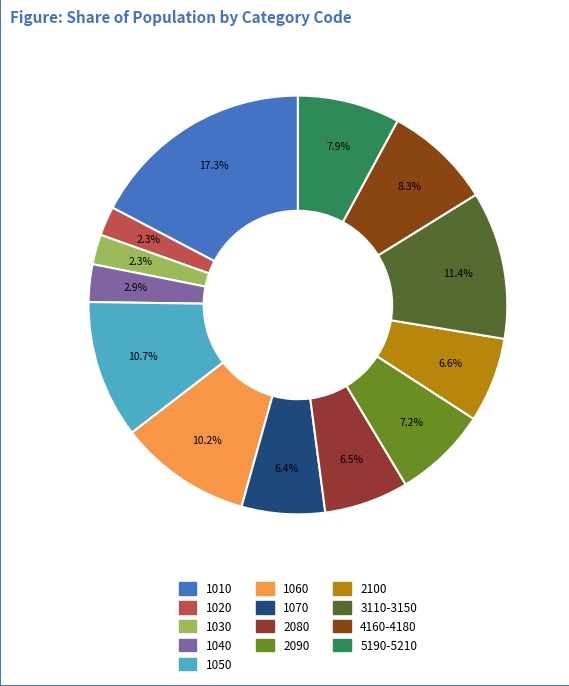

To the nearest percent, what is the difference between the largest and smallest slice percentages?

15%